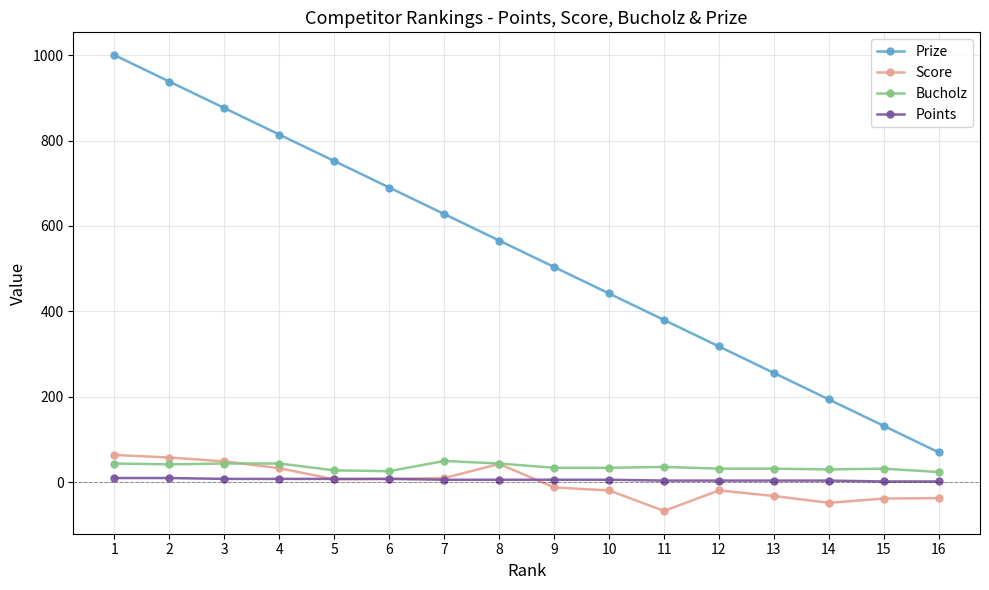

True or false: Prize has more than 2 points higher than both neighbors.

False